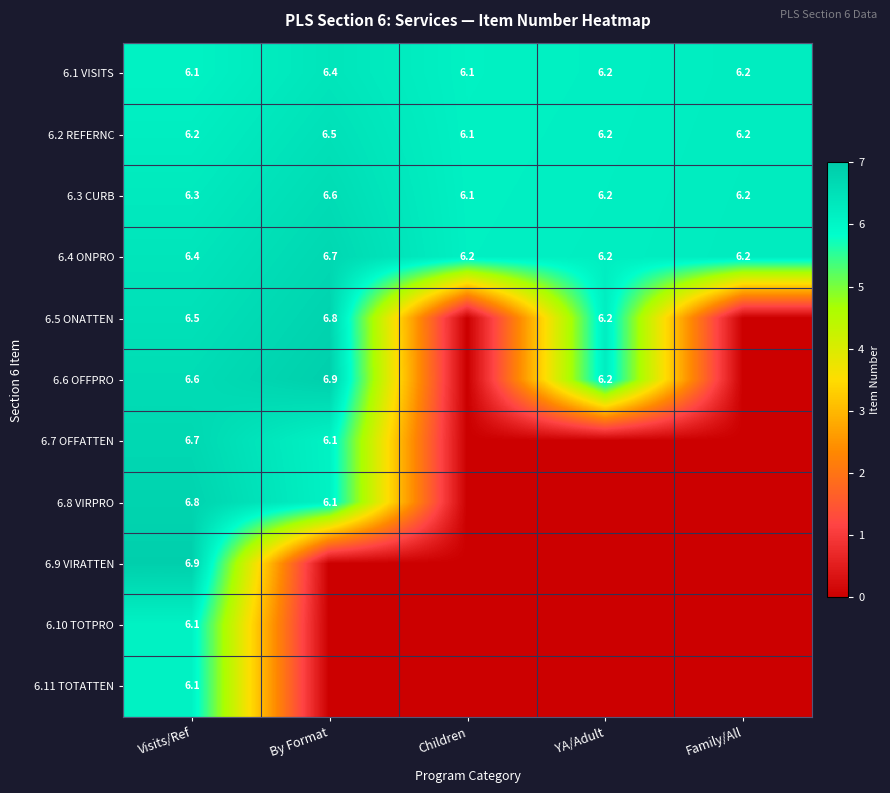

Read the 6.3 CURB value at Visits/Ref.

6.3